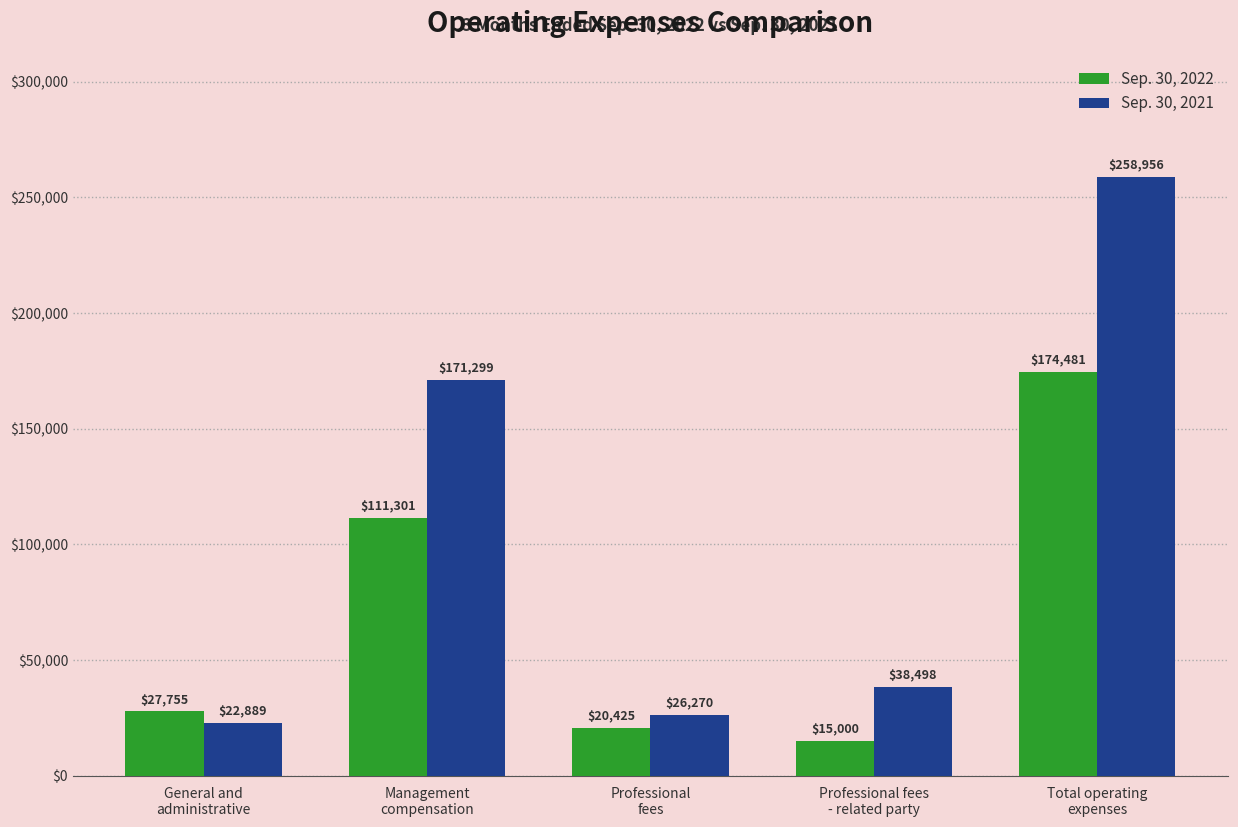

How many series are shown in this chart?

2